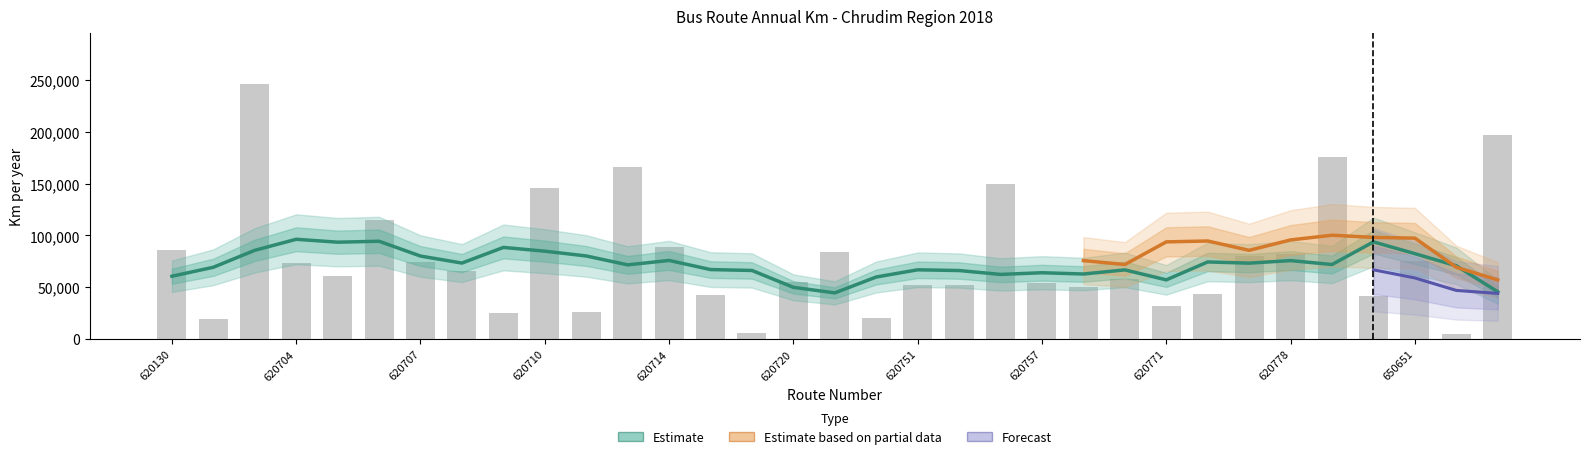

Rank the series by their maximum value, from highest to lowest.

Estimate, Estimate based on partial data, Forecast